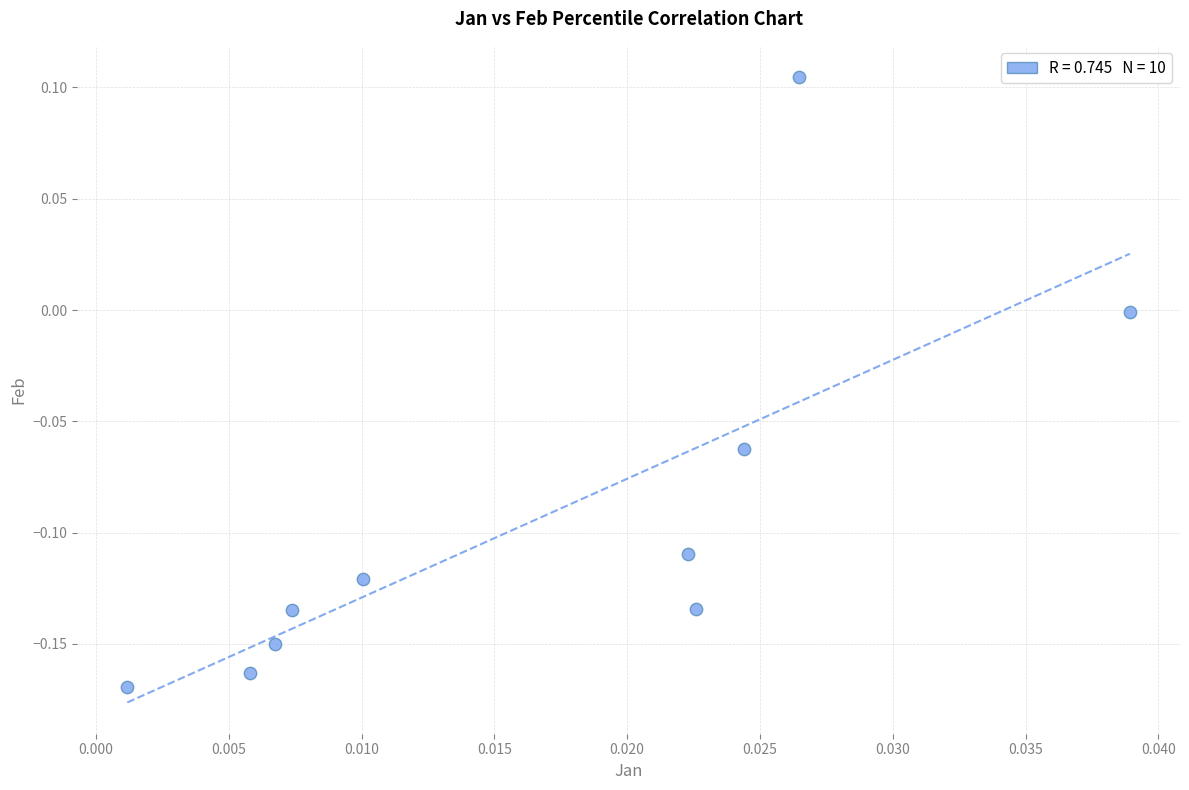

What is the range of Y values (max minus min)?

0.3